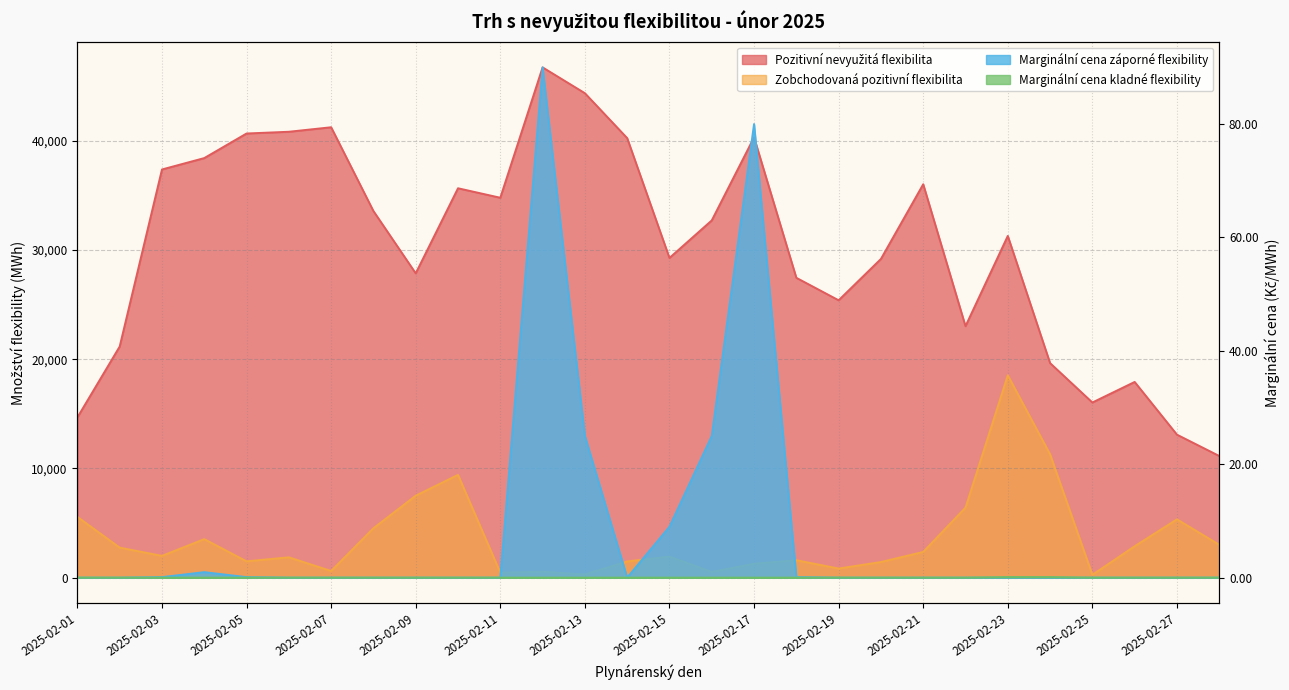

At which label is Marginální cena záporné flexibility closest to 45?

2025-02-13